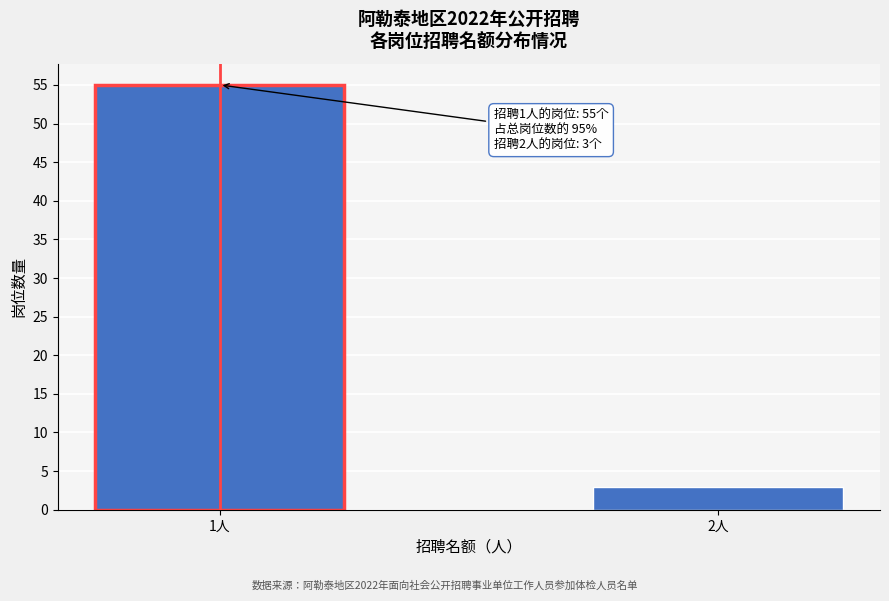

Reading right to left, transcribe all the data shown in this chart.

2人=3	1人=55